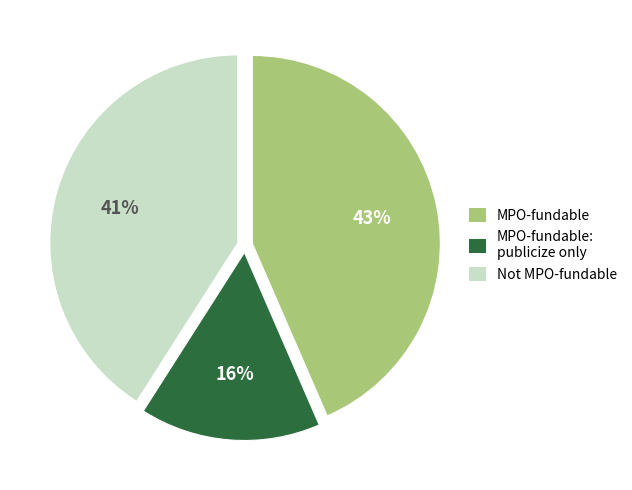

Is there a majority slice in this chart?

No